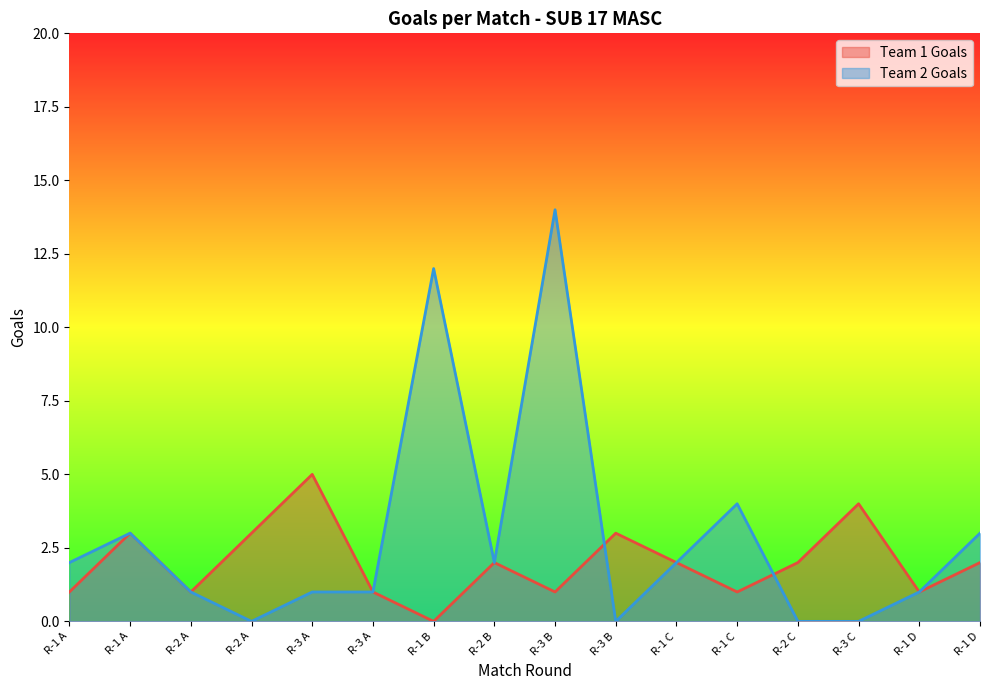

True or false: Team 2 Goals has more than 0 points higher than both neighbors.

True